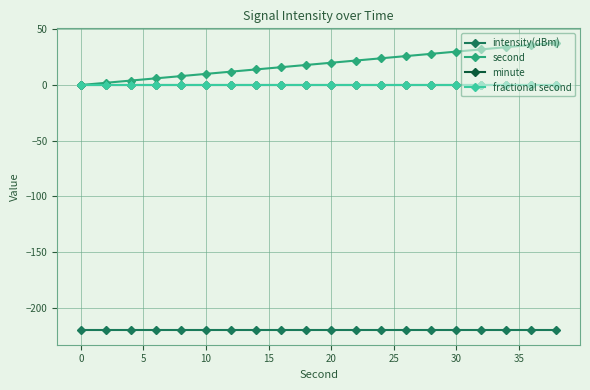

Does the chart have visible grid lines?

Yes